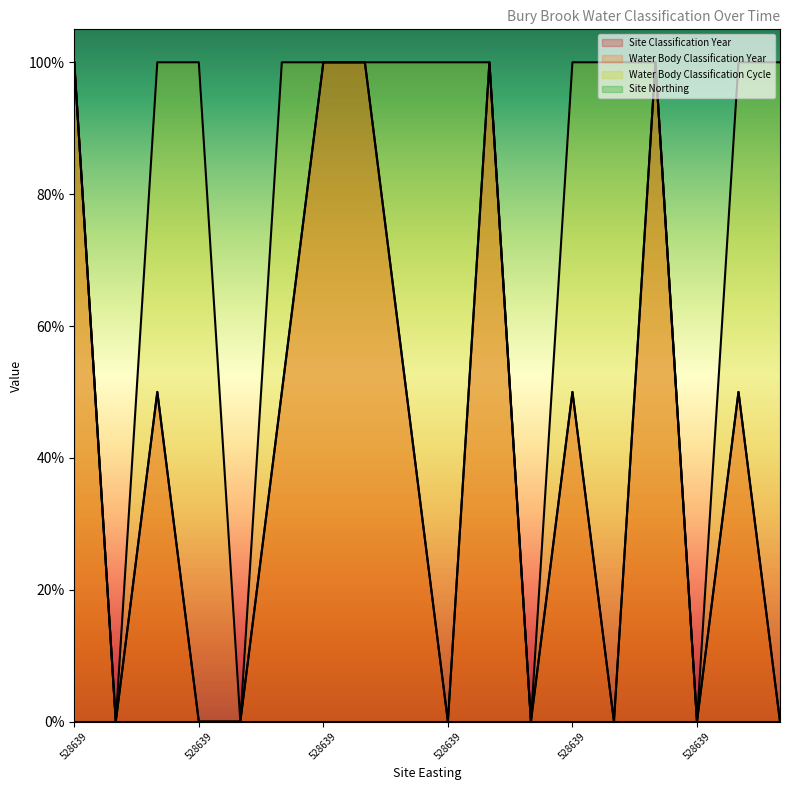

At which label is Water Body Classification Cycle closest to 0?

528639